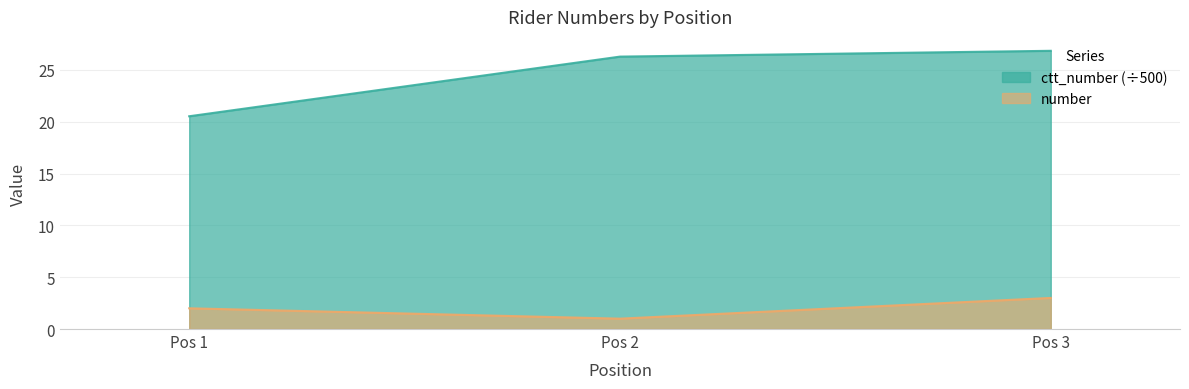

How many series are shown in this chart?

2